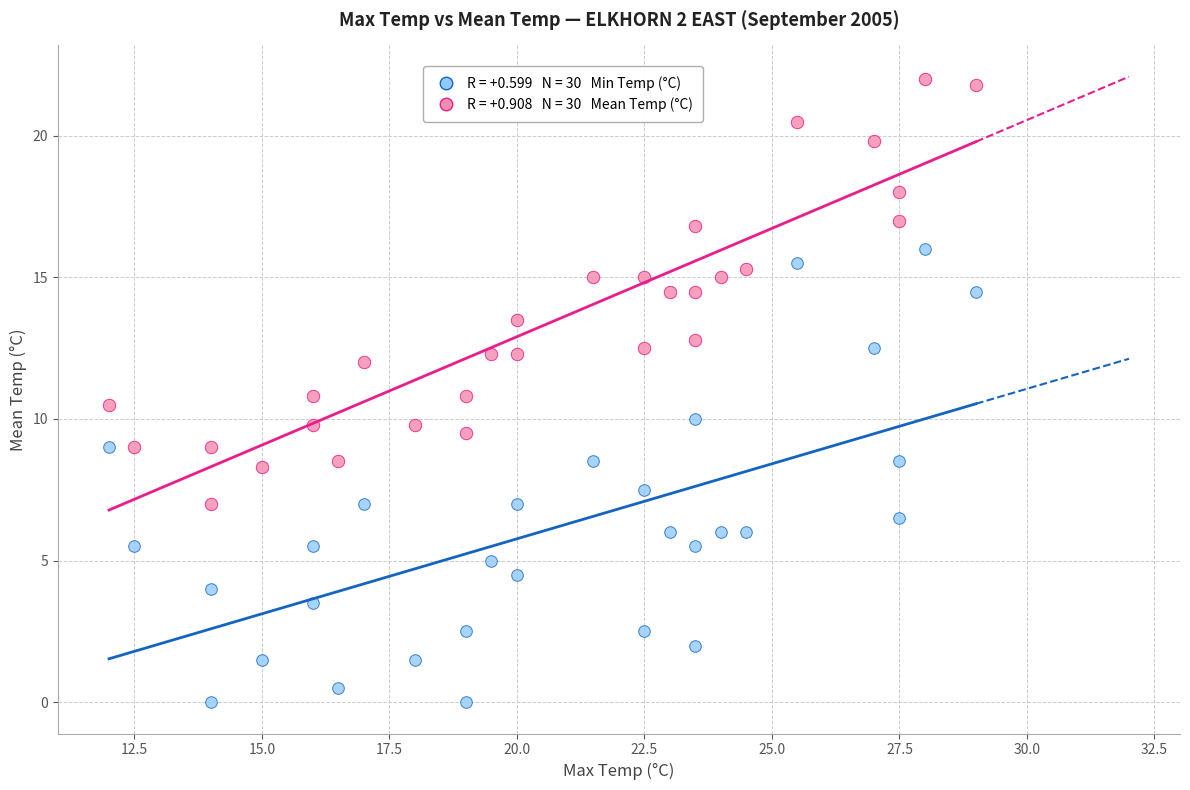

Across all data points, what is the range of Y values (max minus min)?

22.0